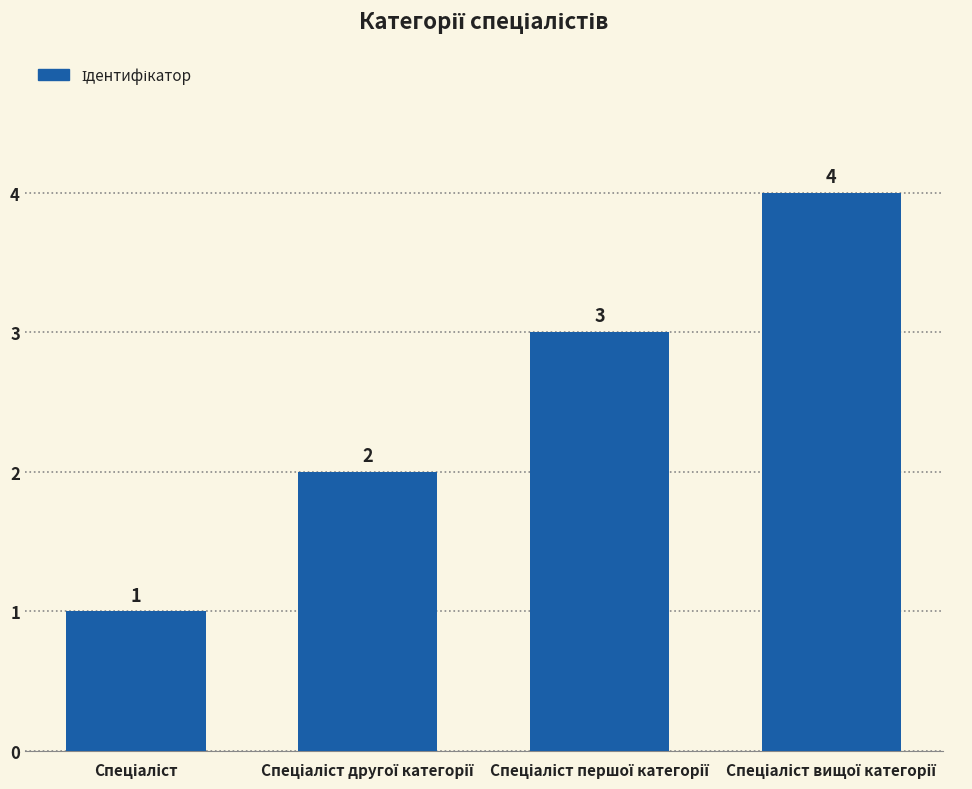

What is the difference between the maximum and minimum values?

3